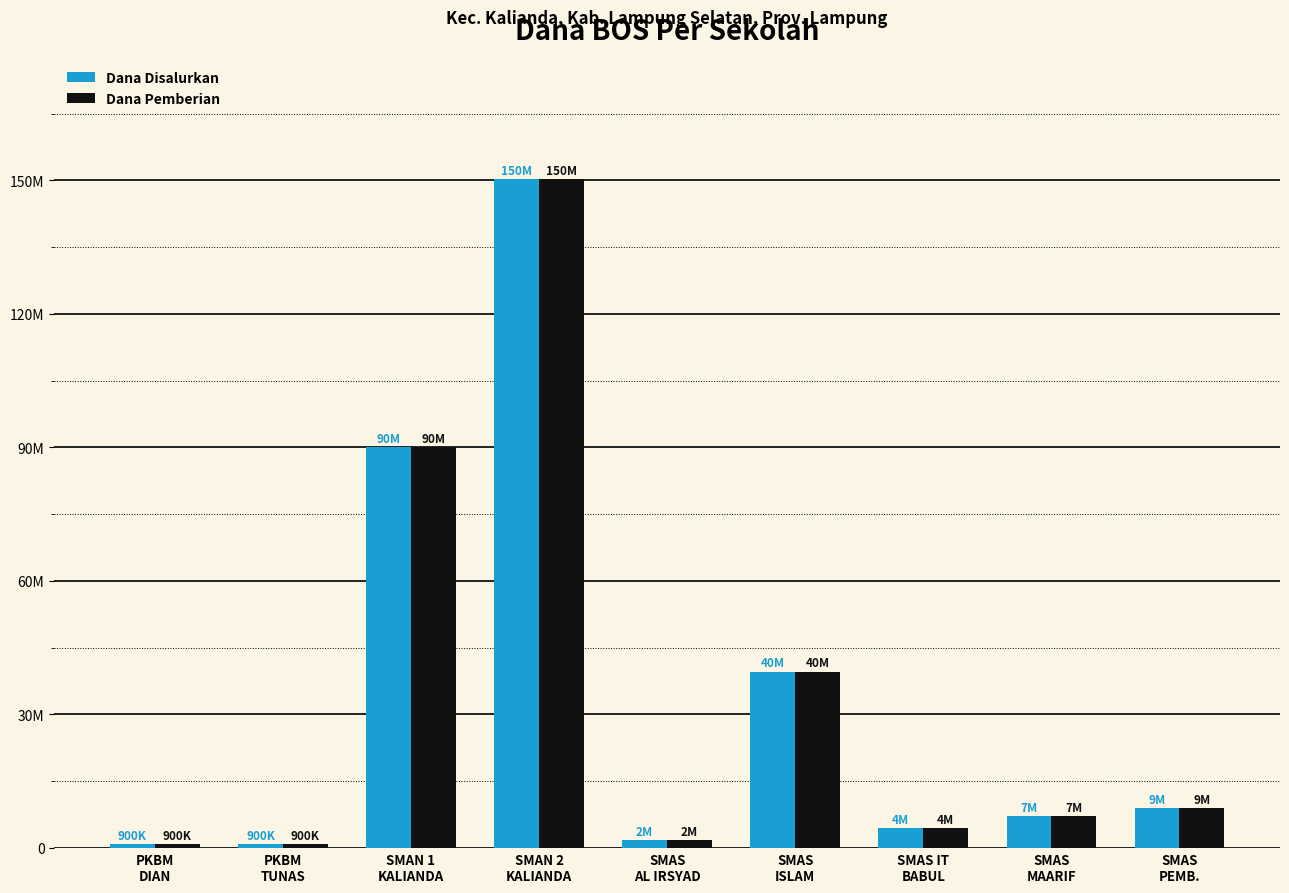

Are the bars horizontal?

No